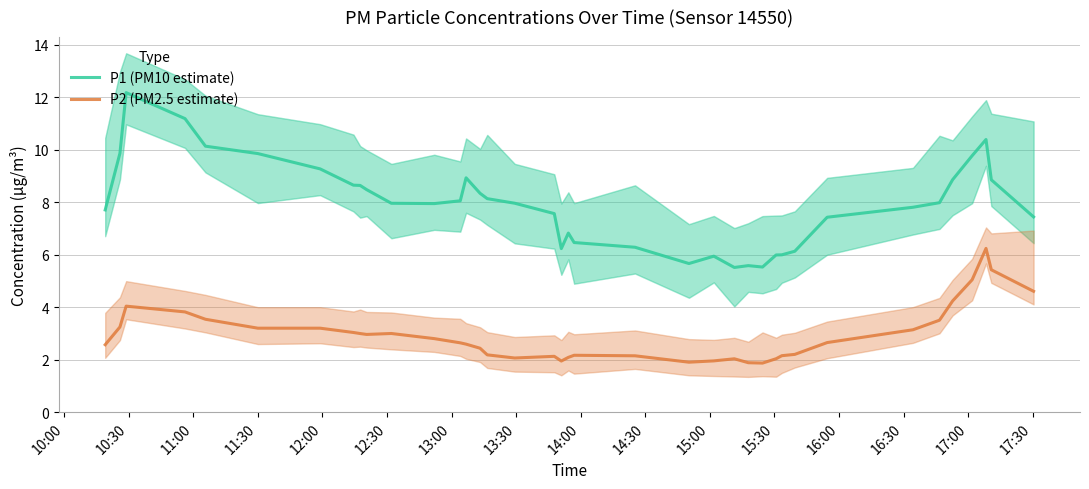

Rank the series by their maximum value, from highest to lowest.

P1 (PM10 estimate), P2 (PM2.5 estimate)